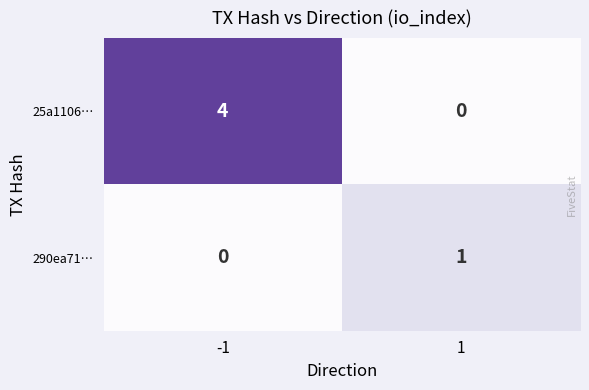

What is the difference between the 25a1106… values at 1 and -1?

4